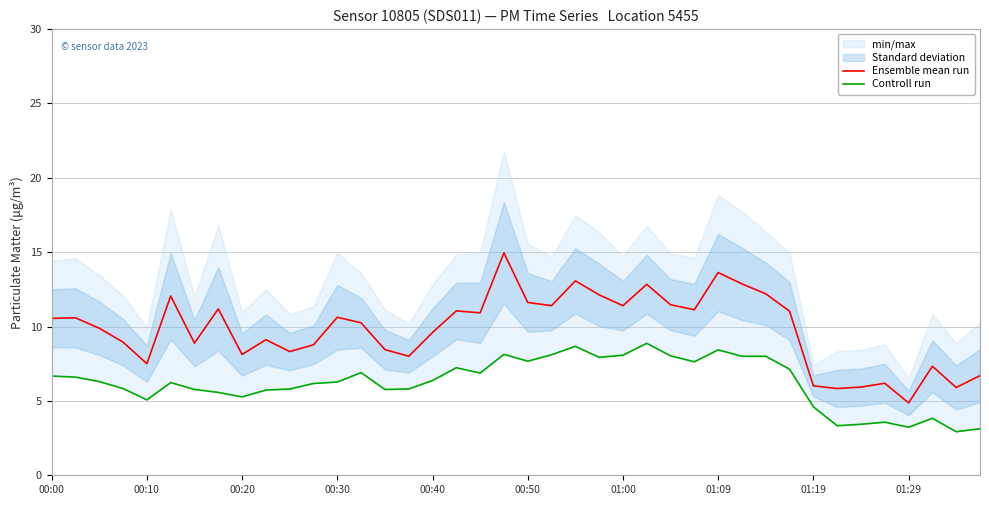

The Ensemble mean run series shows 10.6 at 00:00. True or false?

True